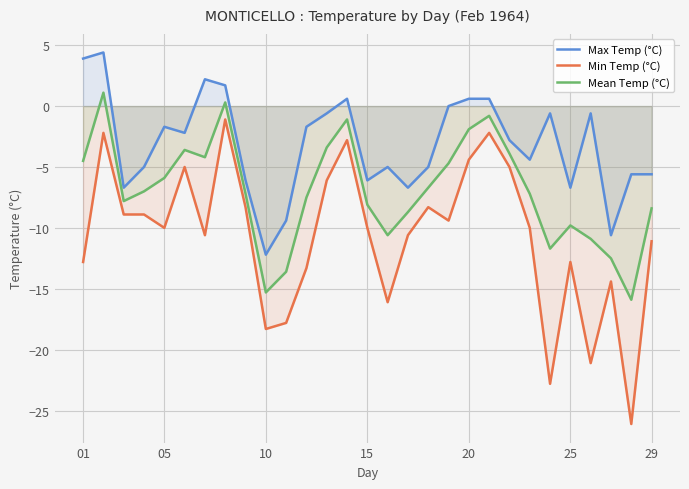

True or false: Min Temp (°C) has a value of -9.4 at 18.

True